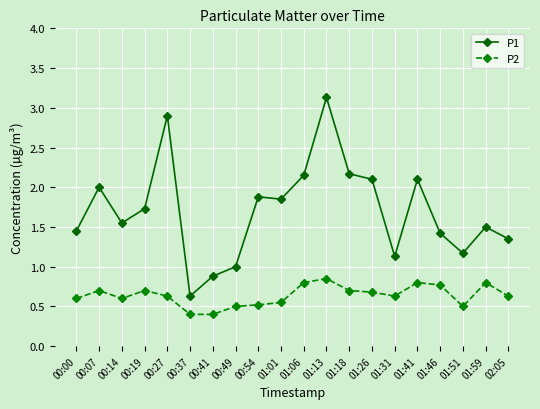

What is the label of the 20th point from the left?

02:05